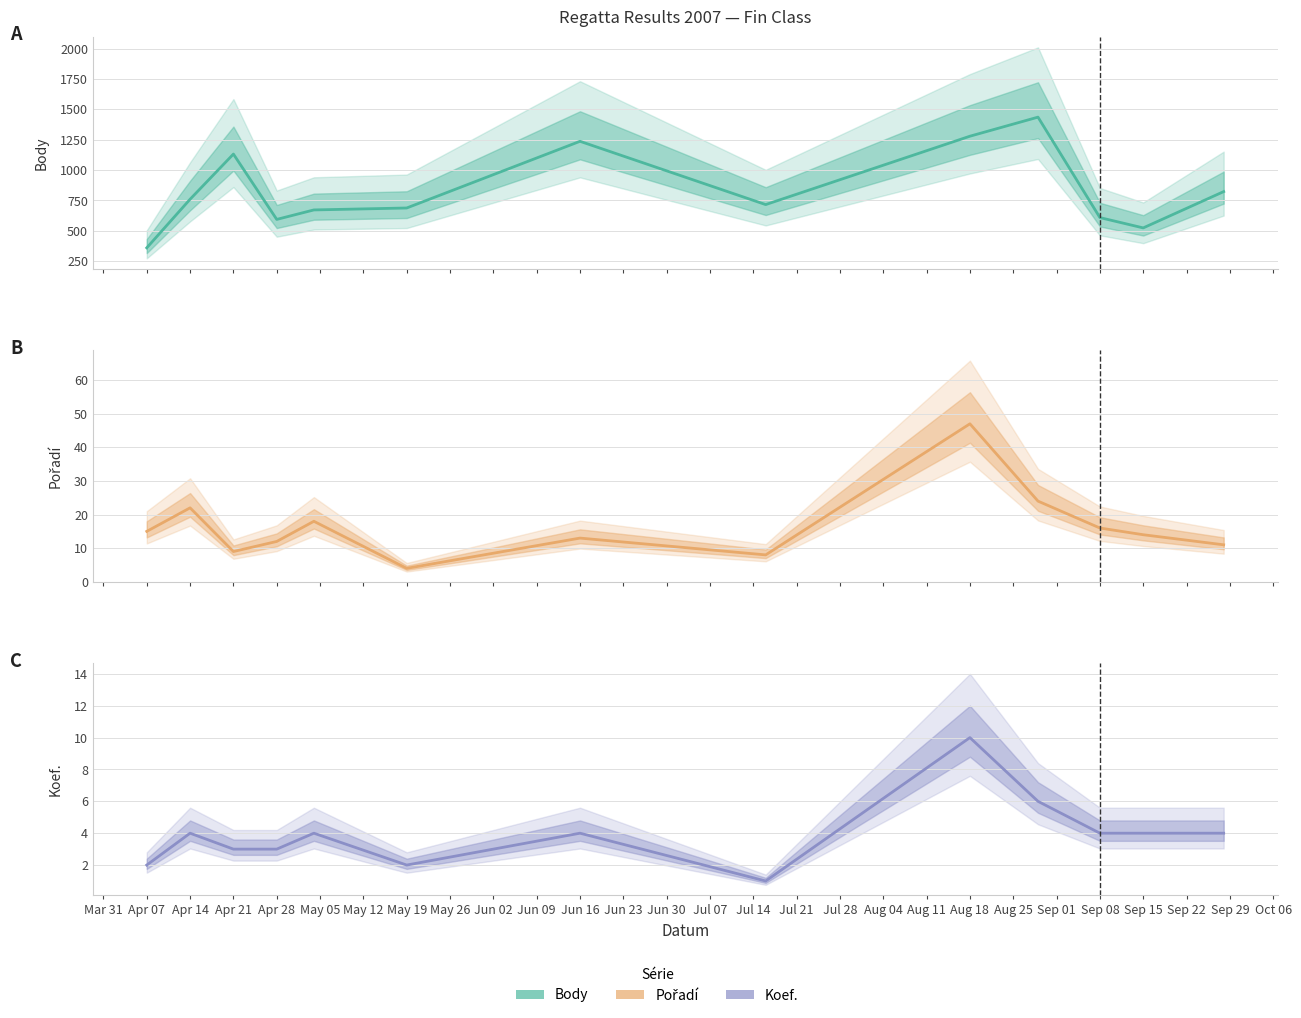

What is the value of the Koef. point at the 2nd from the left?

4